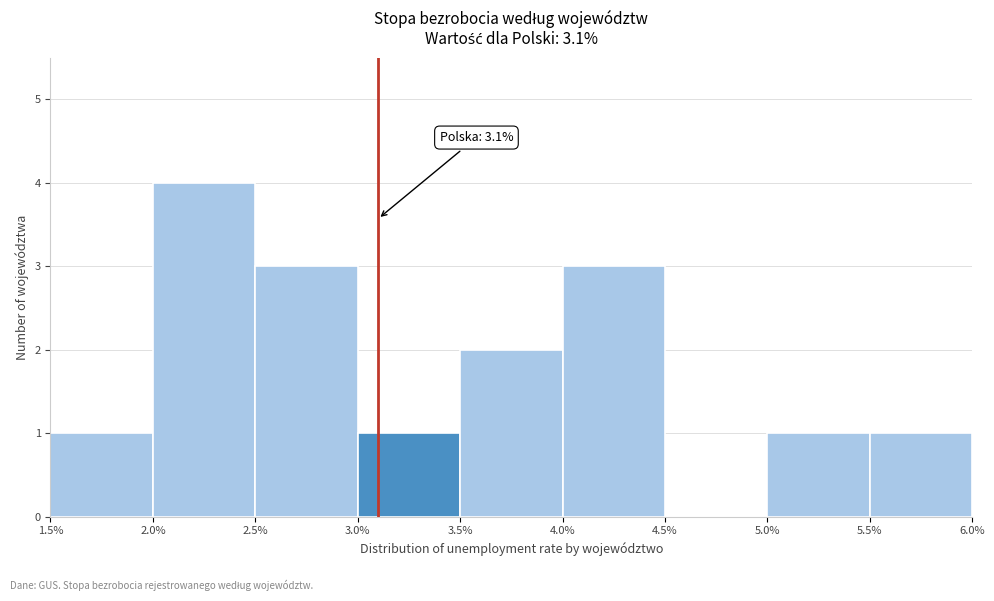

Over which range of the x-axis is the bar tallest?

2.0% to 2.5%